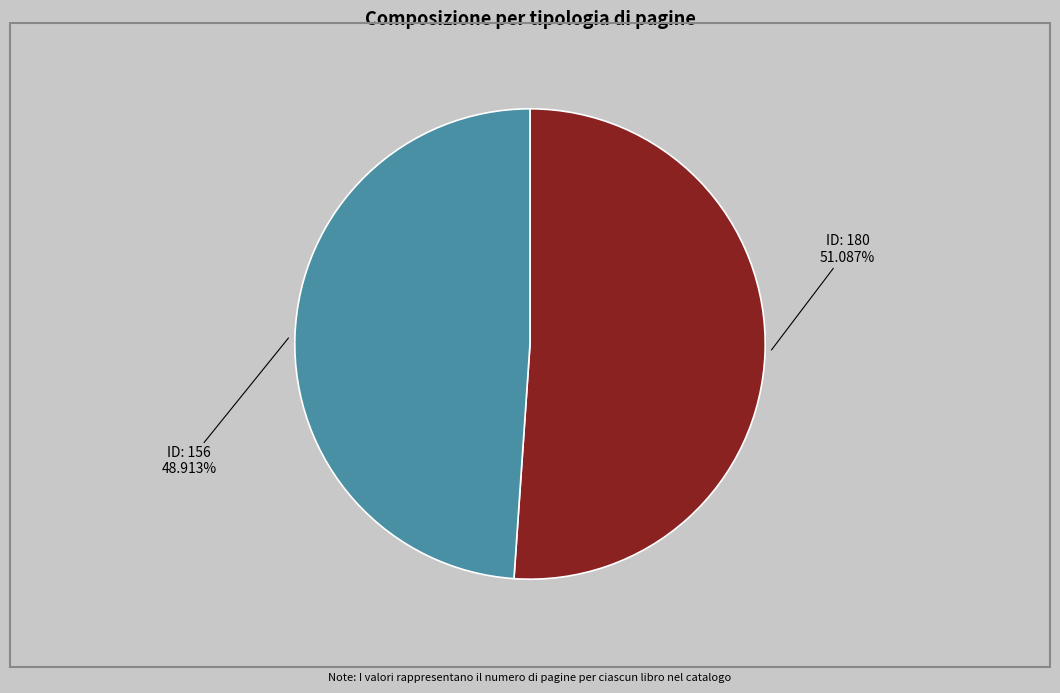

Is there any slice that represents more than half of the pie?

Yes